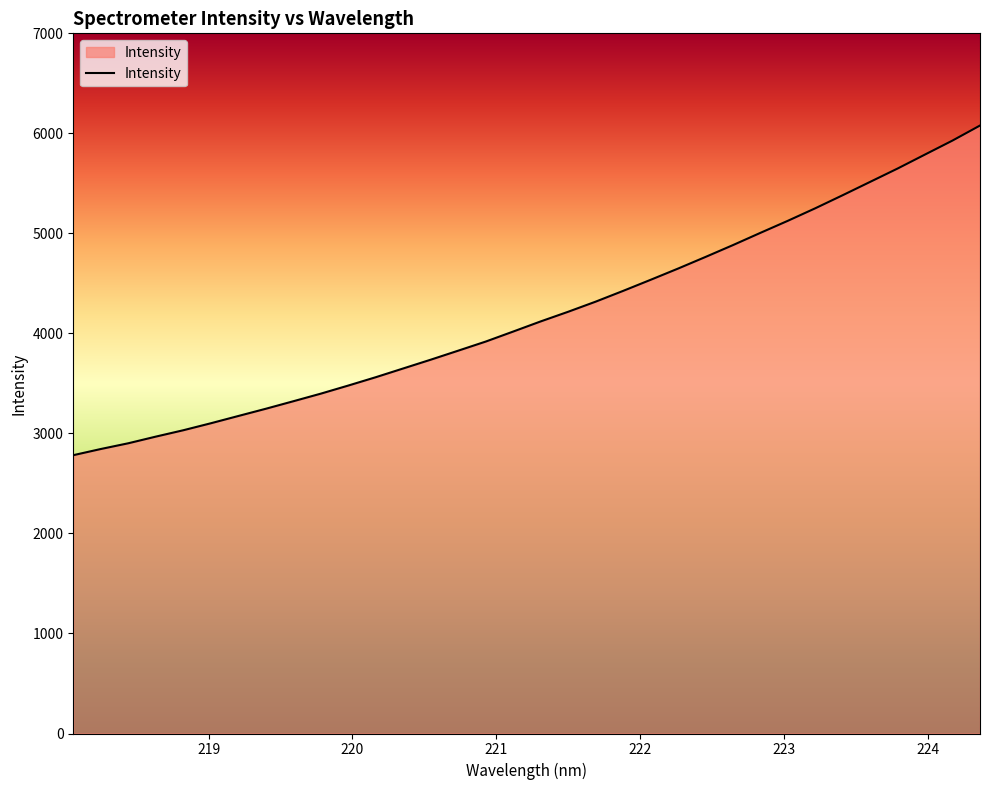

How many lines are shown in the chart?

1